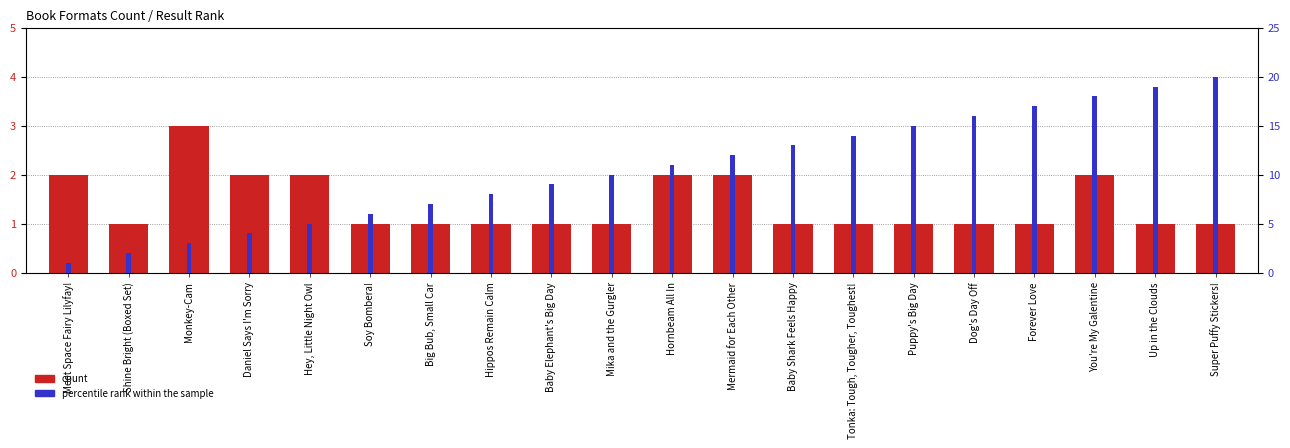

Reading left to right, list all the values displayed in this chart.

count: 2	1	3	2	2	1	1	1	1	1	2	2	1	1	1	1	1	2	1	1
percentile rank within the sample: 1	2	3	4	5	6	7	8	9	10	11	12	13	14	15	16	17	18	19	20